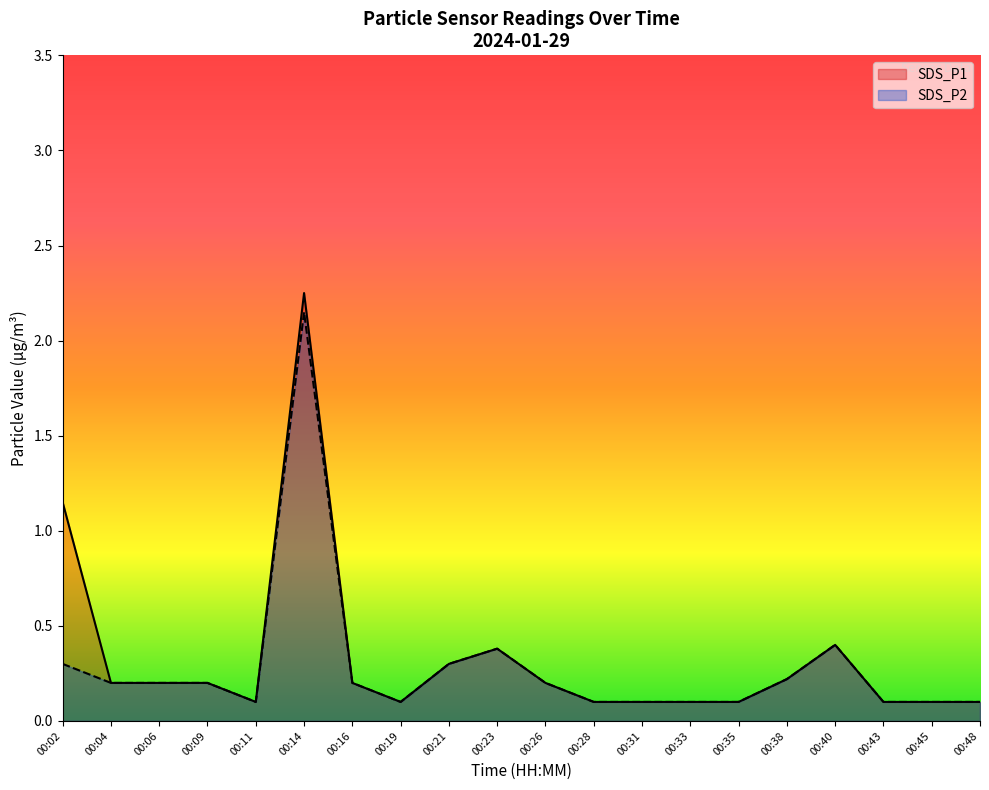

The SDS_P1 series shows 0.2 at 00:38. True or false?

True